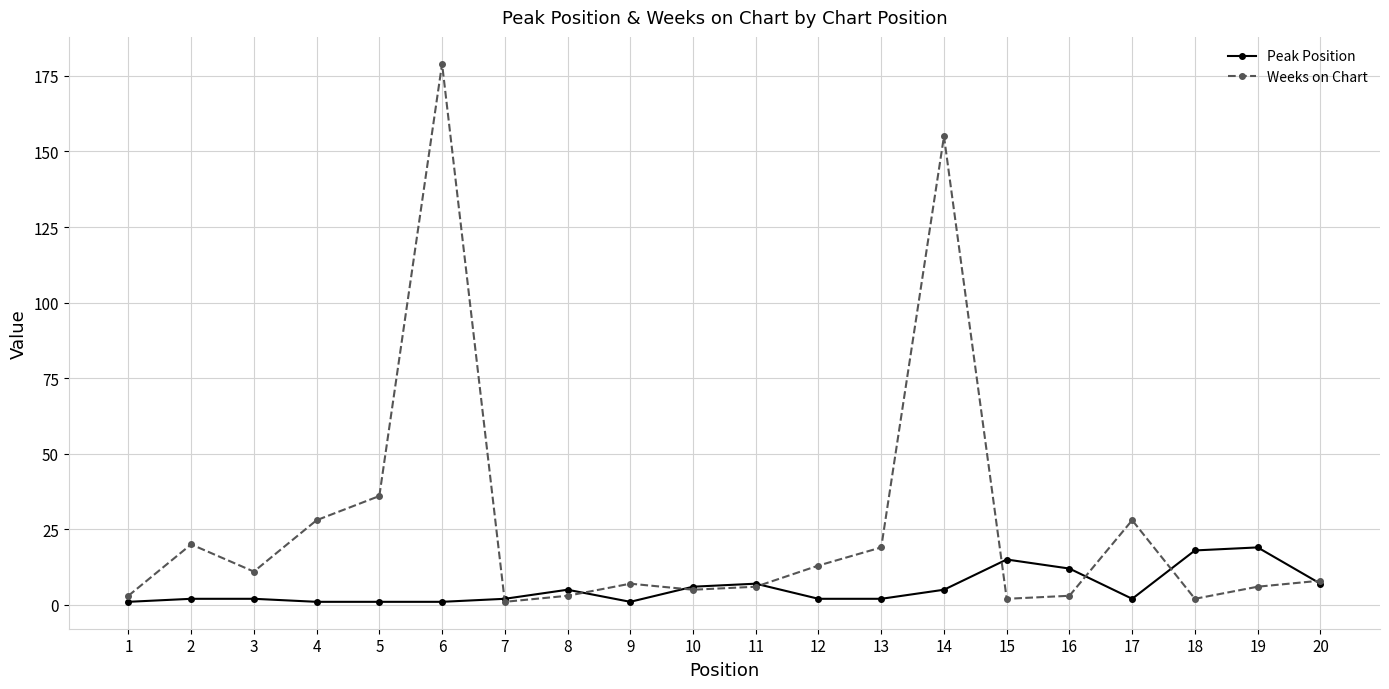

List the series in order of their overall mean, highest first.

Weeks on Chart, Peak Position